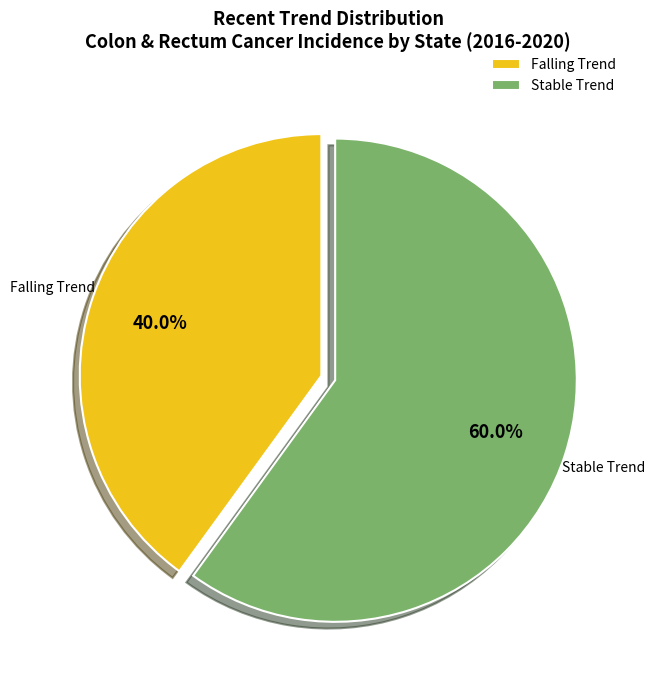

Count the number of slices in the pie.

2